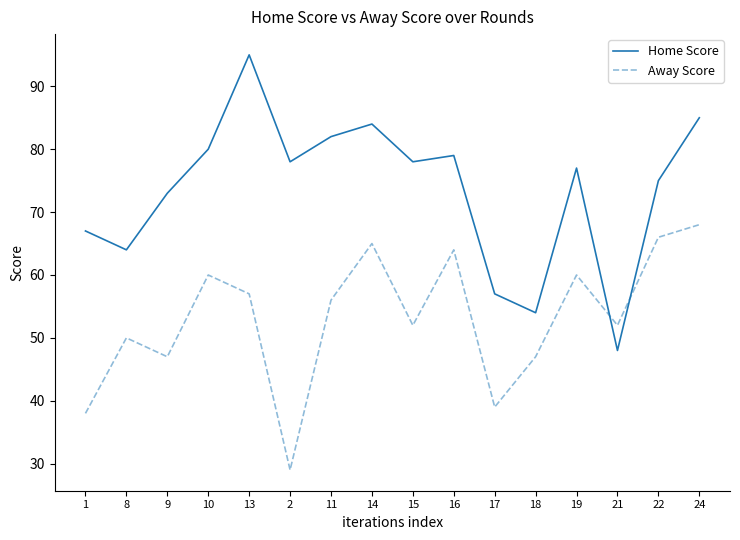

After their last crossing, which series has the higher values: Home Score or Away Score?

Home Score